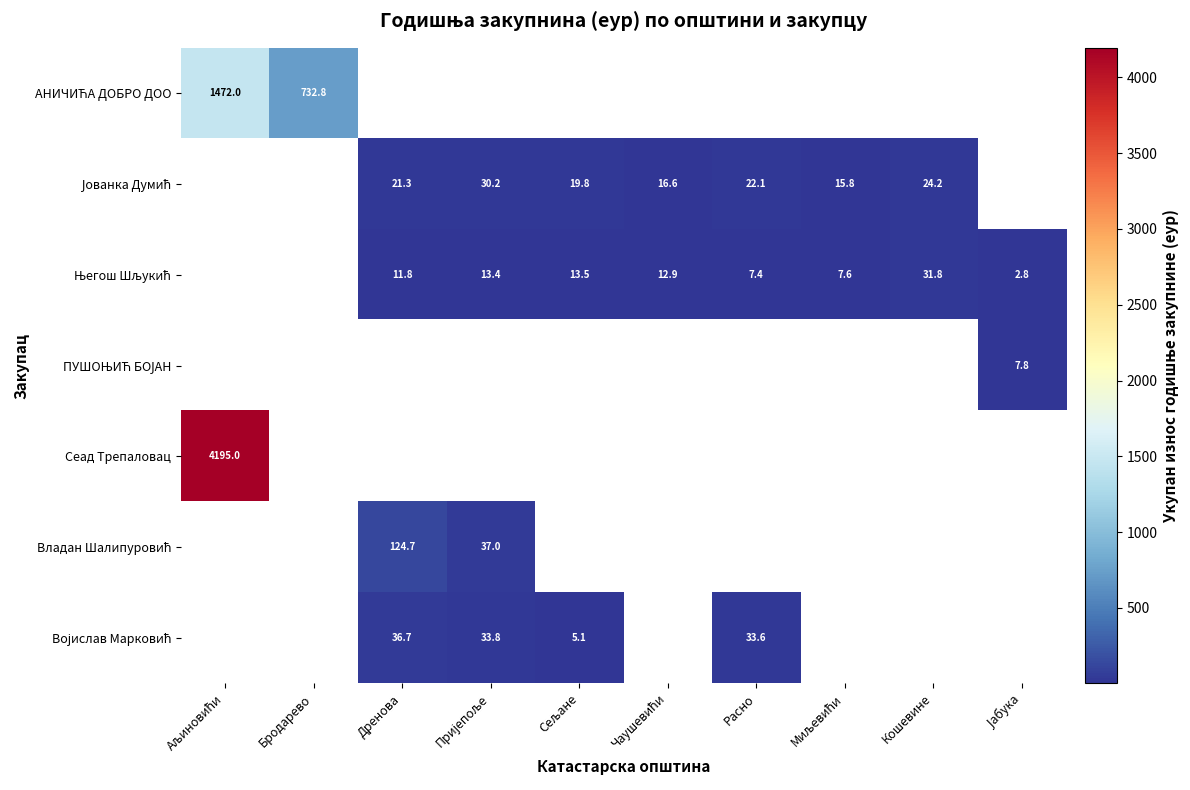

At how many categories does at least one series exceed 1119?

1